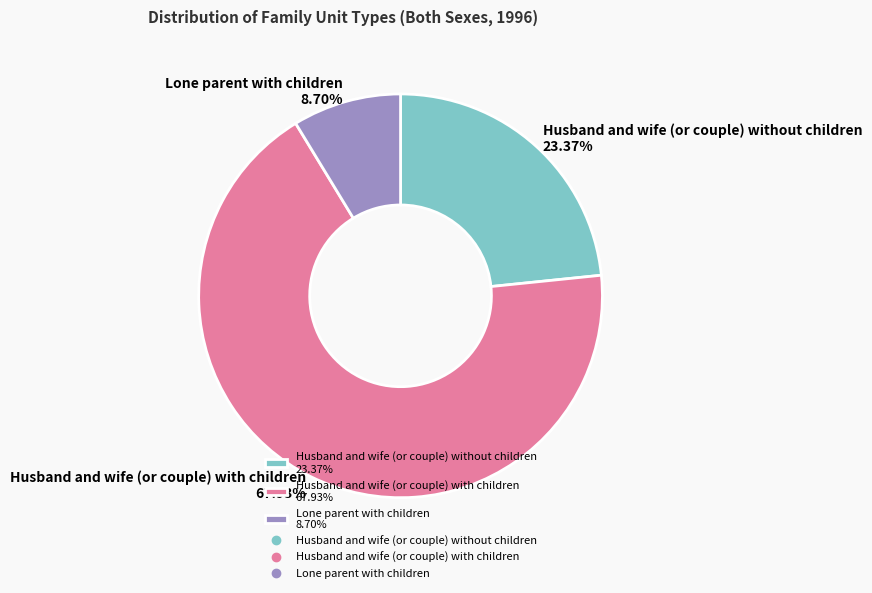

Does Husband and wife (or couple) with children represent more than half of the total?

Yes